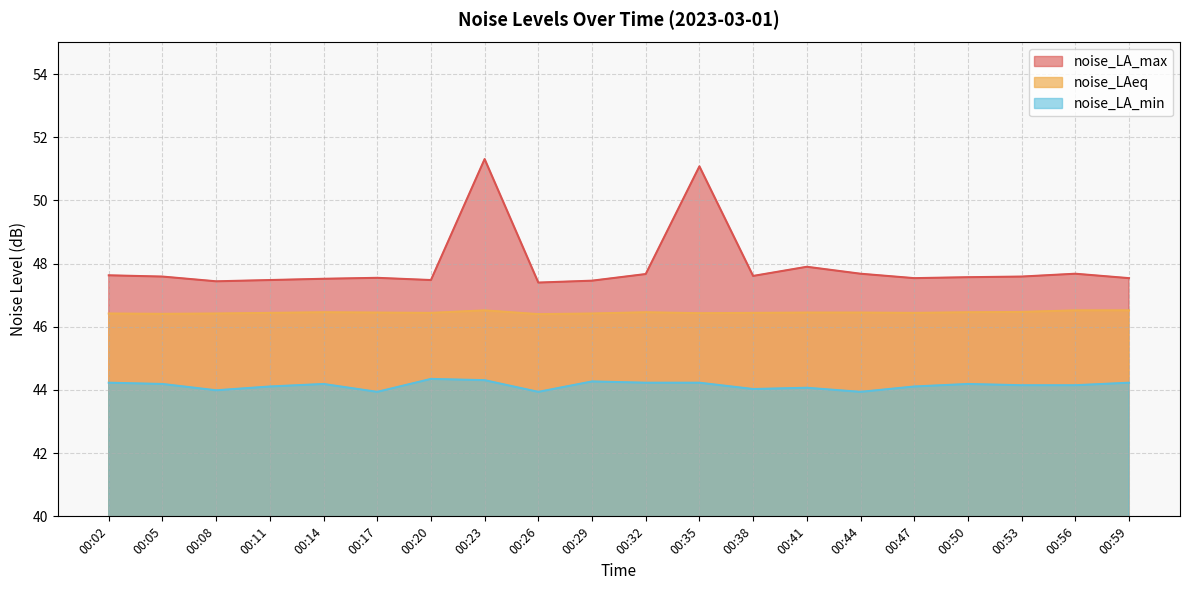

What is the sum of all noise_LA_min values?

882.9